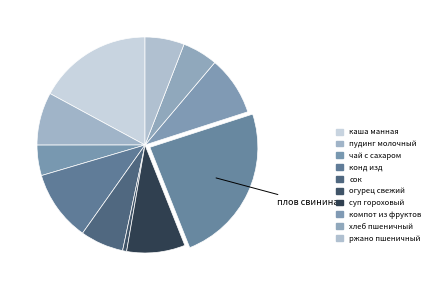

How many segments does this pie chart have?

11